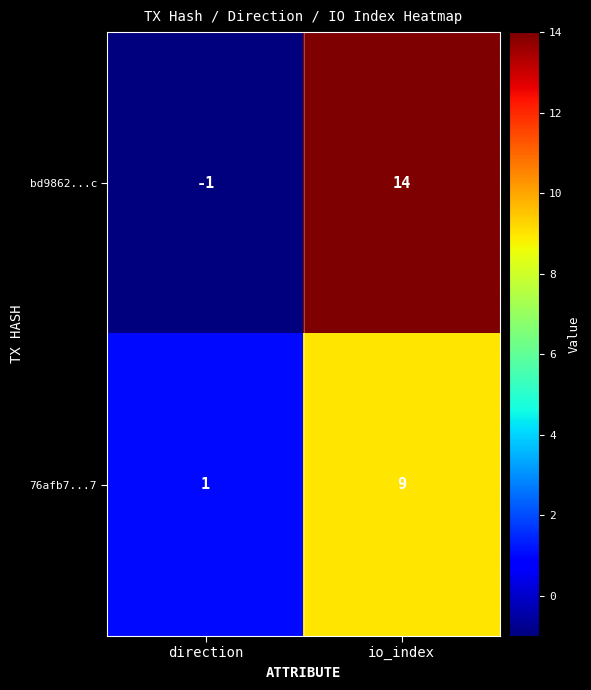

What is the sum of the 76afb7...7 values at io_index and direction?

10